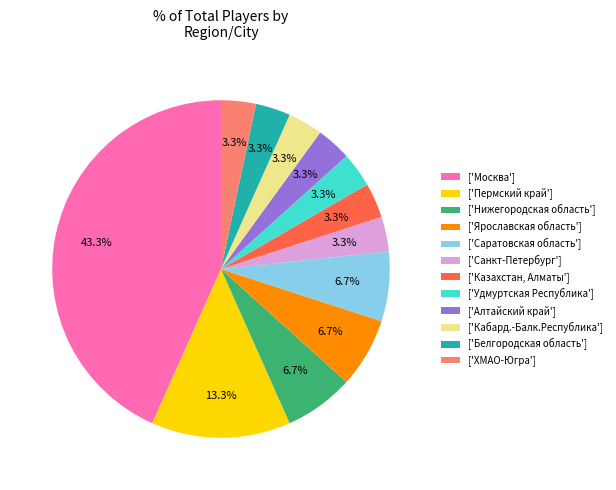

How many slices are in this pie chart?

12